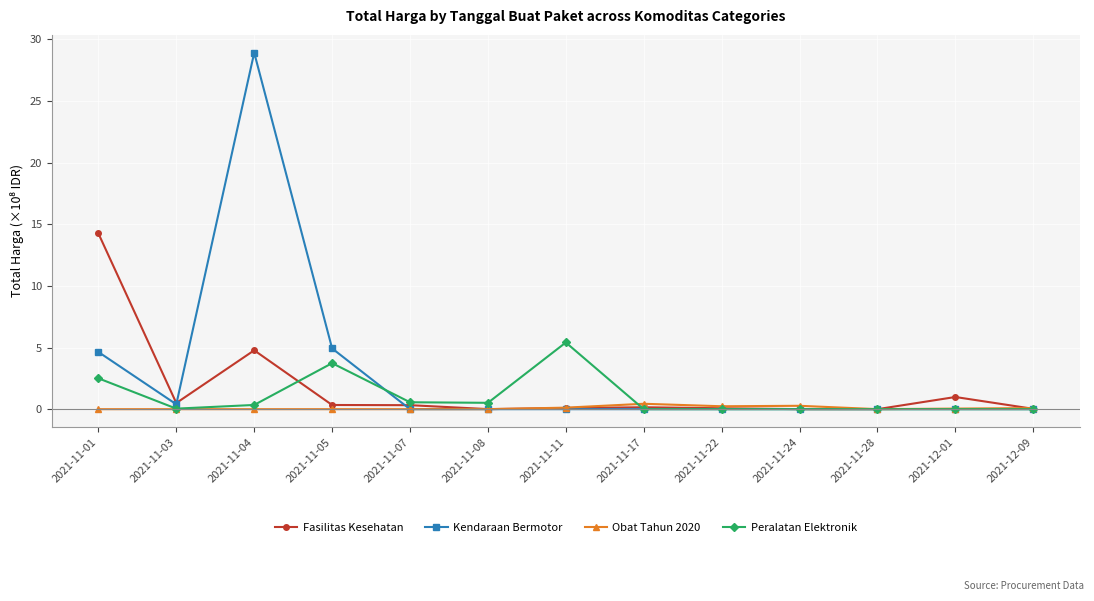

At which category is the sum across all series the highest?

2021-11-04